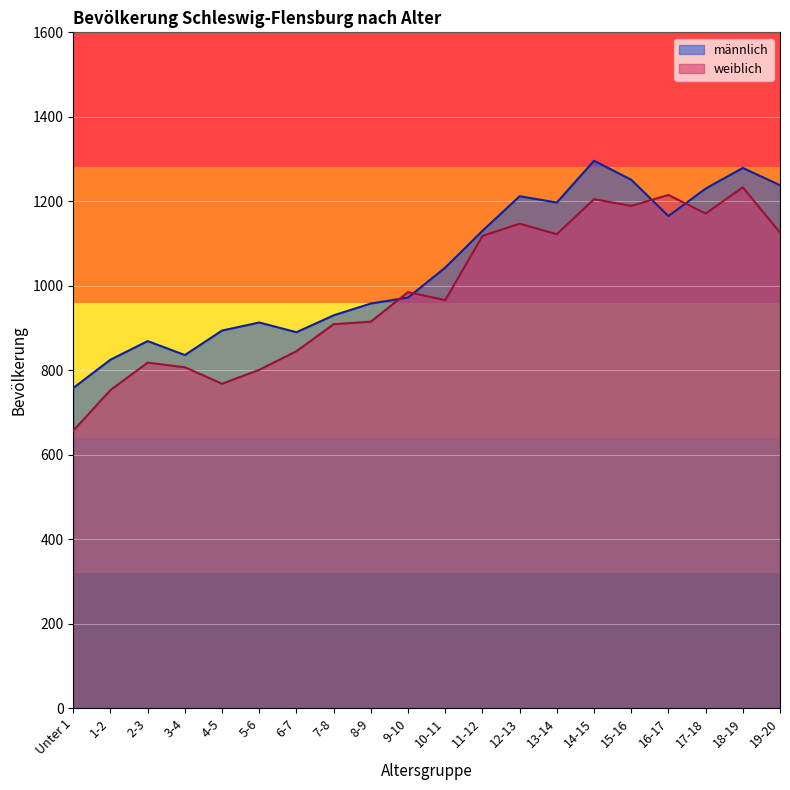

Which has a higher value, 1-2 or 10-11?

10-11